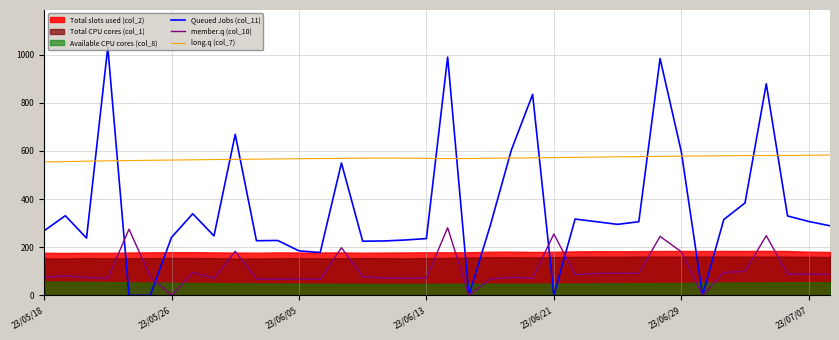

What is the sum of the member.q (col_10) values at 22 and 26?

166.0